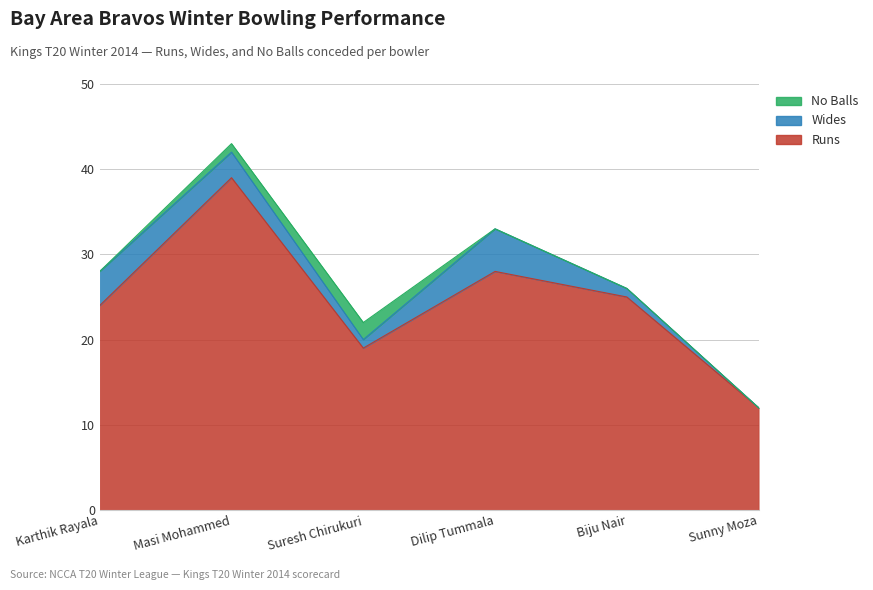

Does the chart have visible grid lines?

Yes